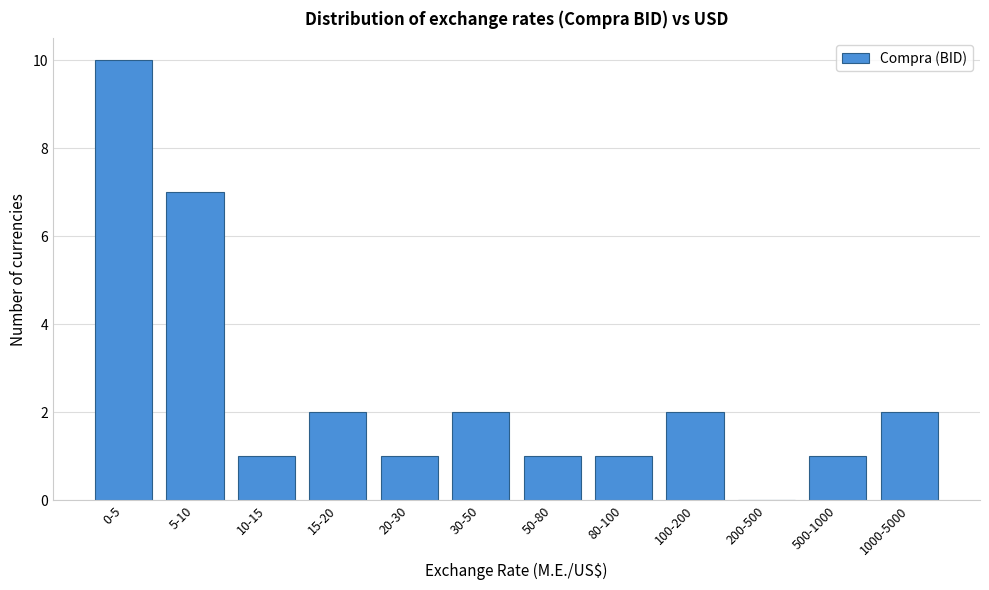

Reading right to left, what are all the values shown in this chart?

1000-5000=2	500-1000=1	200-500=0	100-200=2	80-100=1	50-80=1	30-50=2	20-30=1	15-20=2	10-15=1	5-10=7	0-5=10